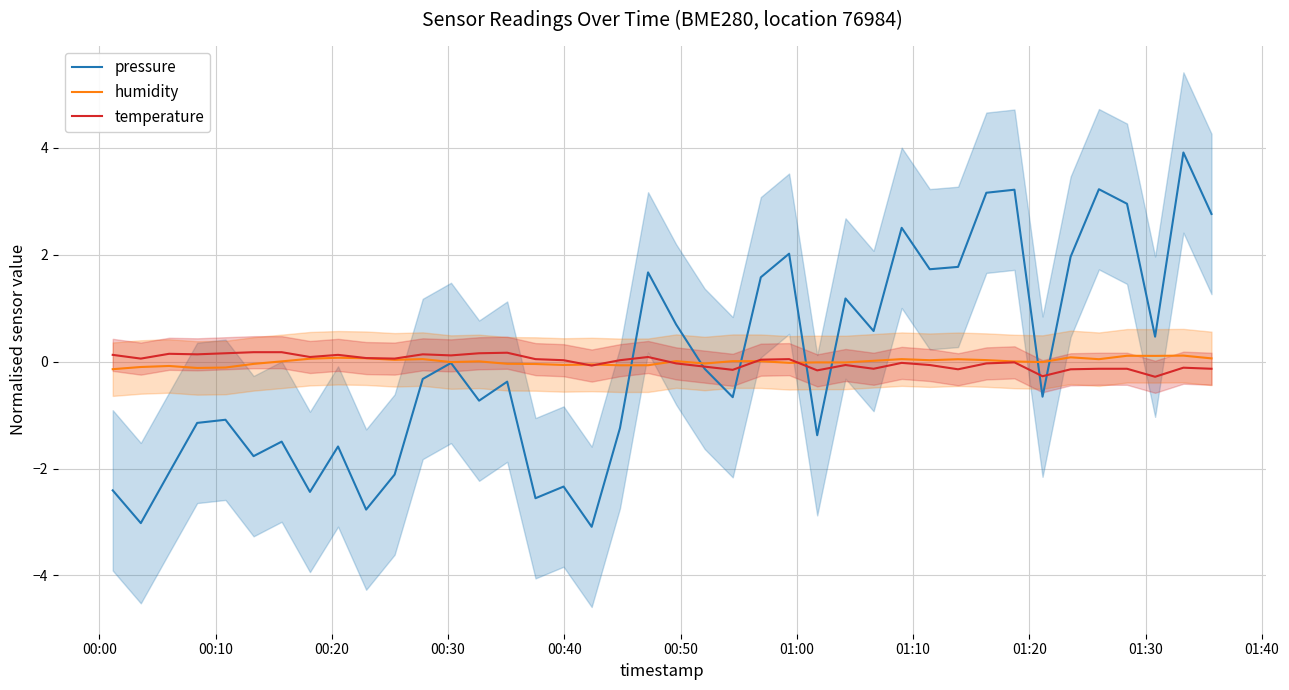

Reading left to right, extract all data points from this chart.

pressure: -2.4	-3.0	-2.1	-1.1	-1.1	-1.8	-1.5	-2.4	-1.6	-2.8	-2.1	-0.3	-0.0	-0.7	-0.4	-2.6	-2.3	-3.1	-1.2	1.7	0.7	-0.1	-0.7	1.6	2.0	-1.4	1.2	0.6	2.5	1.7	1.8	3.2	3.2	-0.7	2.0	3.2	3.0	0.5	3.9	2.8
humidity: -0.1	-0.1	-0.1	-0.1	-0.1	-0.0	0.0	0.1	0.1	0.1	0.0	0.0	-0.0	0.0	-0.0	-0.0	-0.1	-0.1	-0.1	-0.1	0.0	-0.0	0.0	0.0	-0.0	-0.0	-0.0	0.0	0.0	0.0	0.0	0.0	0.0	-0.0	0.1	0.0	0.1	0.1	0.1	0.1
temperature: 0.1	0.1	0.1	0.1	0.2	0.2	0.2	0.1	0.1	0.1	0.1	0.1	0.1	0.2	0.2	0.0	0.0	-0.1	0.0	0.1	-0.0	-0.1	-0.2	0.0	0.0	-0.2	-0.1	-0.1	-0.0	-0.1	-0.1	-0.0	-0.0	-0.3	-0.1	-0.1	-0.1	-0.3	-0.1	-0.1